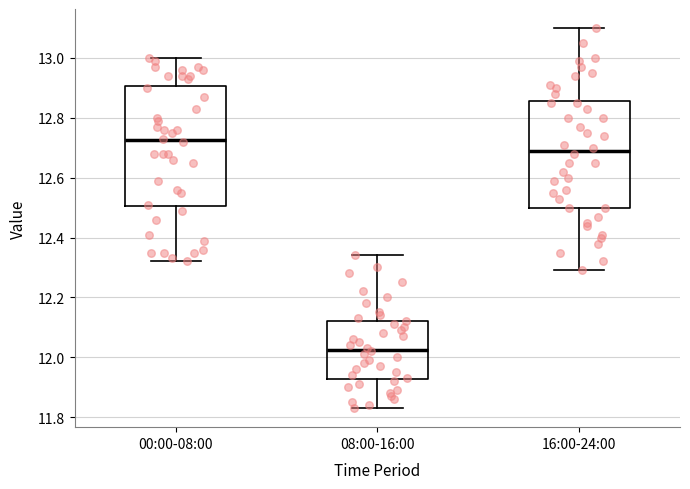

Reading left to right, transcribe this box plot: for each box, give where its median line is, the range the box spans, and where its two whiskers end, as read against the y-axis. The values are not printed on the chart, so give them approximately, as read against the axis.

00:00-08:00: median 12.72, box 12.50 to 12.90, whiskers 12.32 to 13.00
08:00-16:00: median 12.02, box 11.92 to 12.12, whiskers 11.84 to 12.34
16:00-24:00: median 12.70, box 12.50 to 12.86, whiskers 12.30 to 13.10